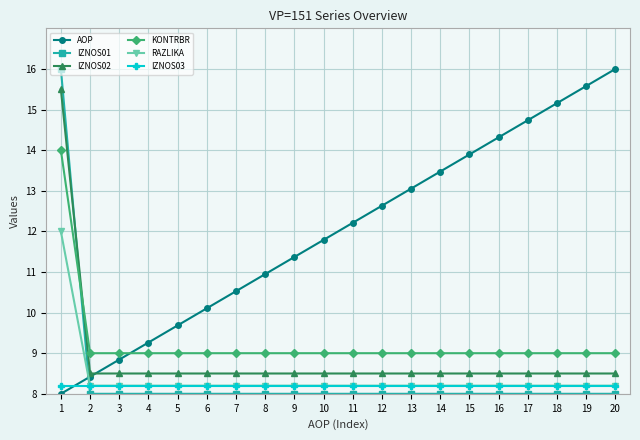

What is the difference between the maximum and second lowest values in the RAZLIKA series?

3.8